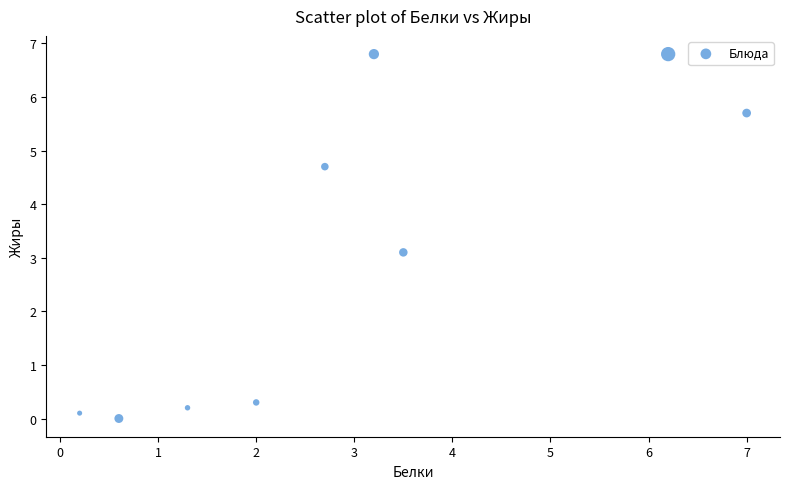

What is the range of Y values (max minus min)?

6.8